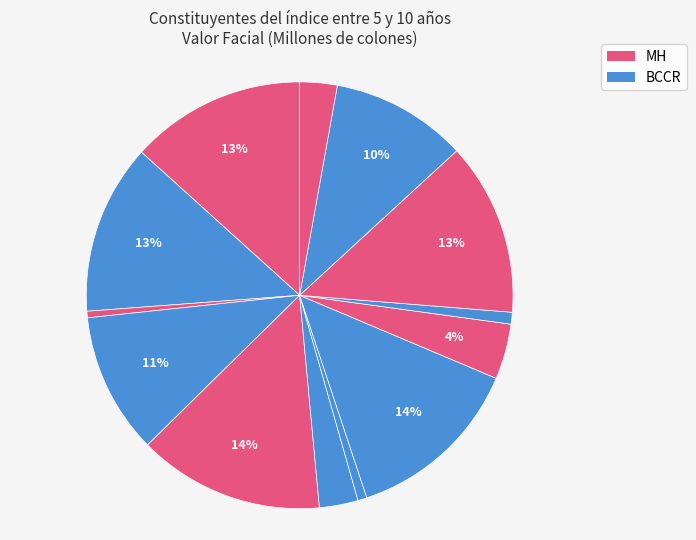

How many slices are in this pie chart?

13